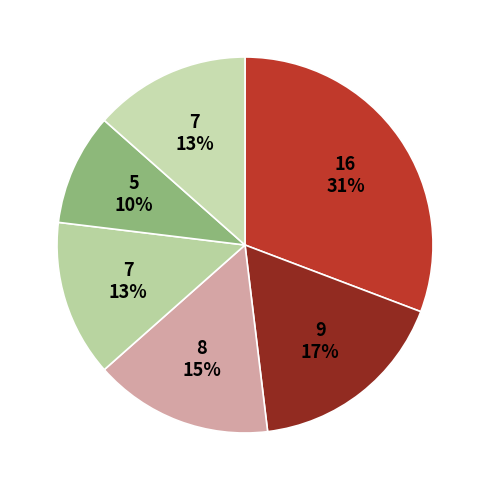

How many slices are in this pie chart?

6